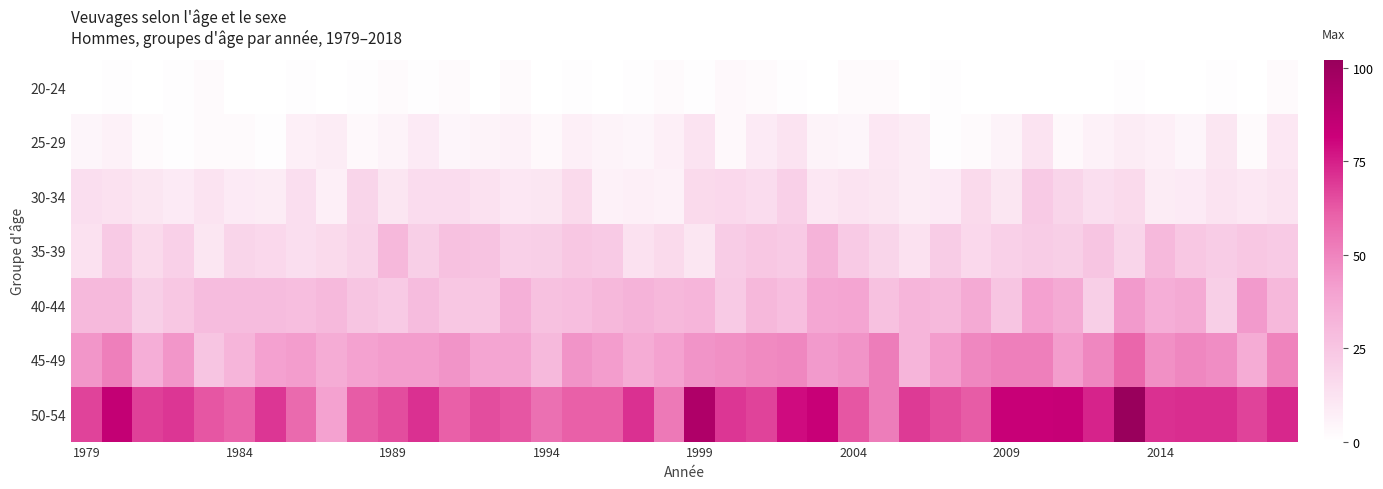

Which series has the largest total across all categories?

50-54